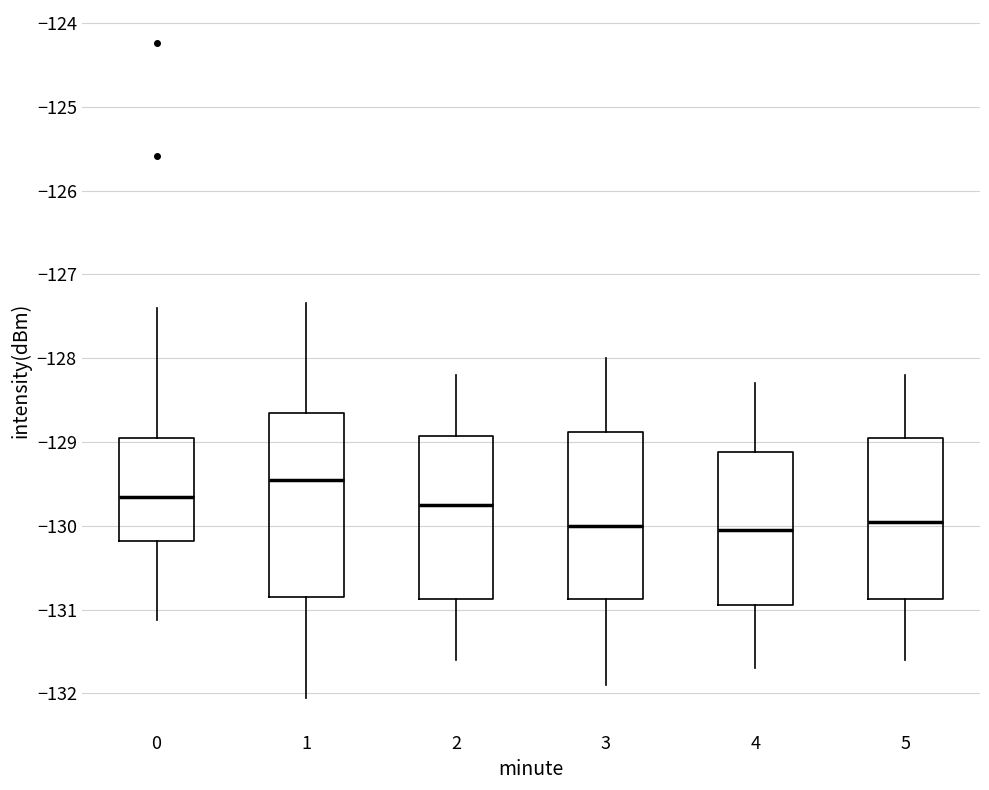

Which box is the tallest, from its lower edge to its upper edge?

1